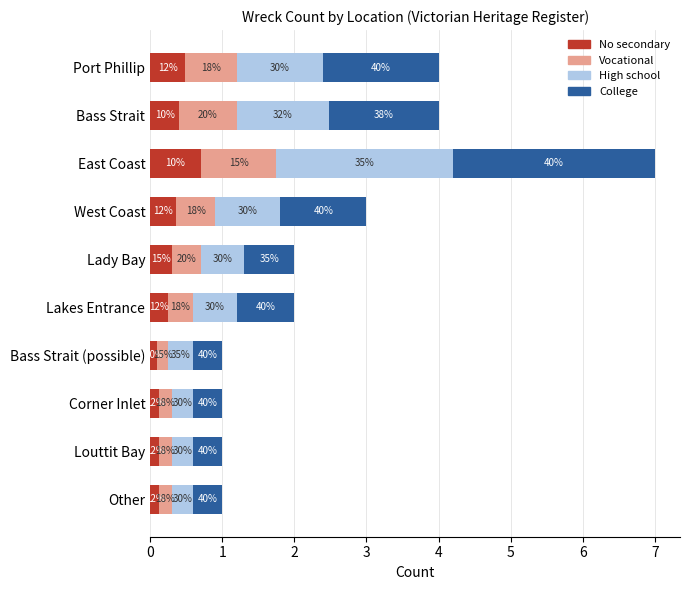

What is the difference between the second highest and second lowest values in the No secondary series?

0.4